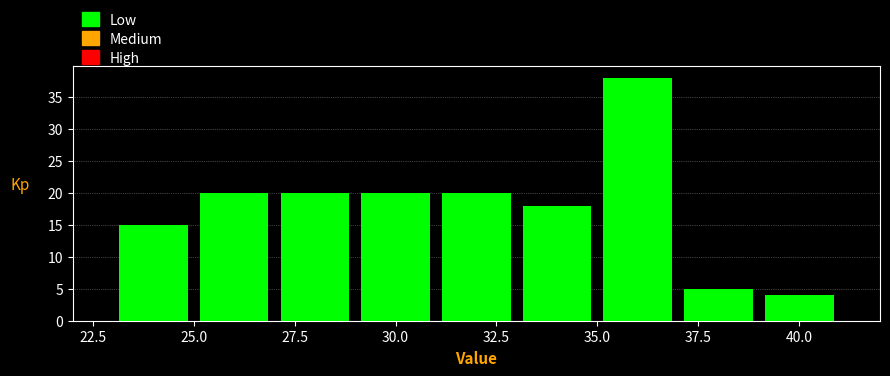

Reading left to right, list every bar in this chart as the range it spans on the x-axis followed by its height. The values are not printed on the chart, so give them approximately, as read against the axis.

23 to 25: 15
25 to 27: 20
27 to 29: 20
29 to 31: 20
31 to 33: 20
33 to 35: 18
35 to 37: 38
37 to 39: 5
39 to 41: 4